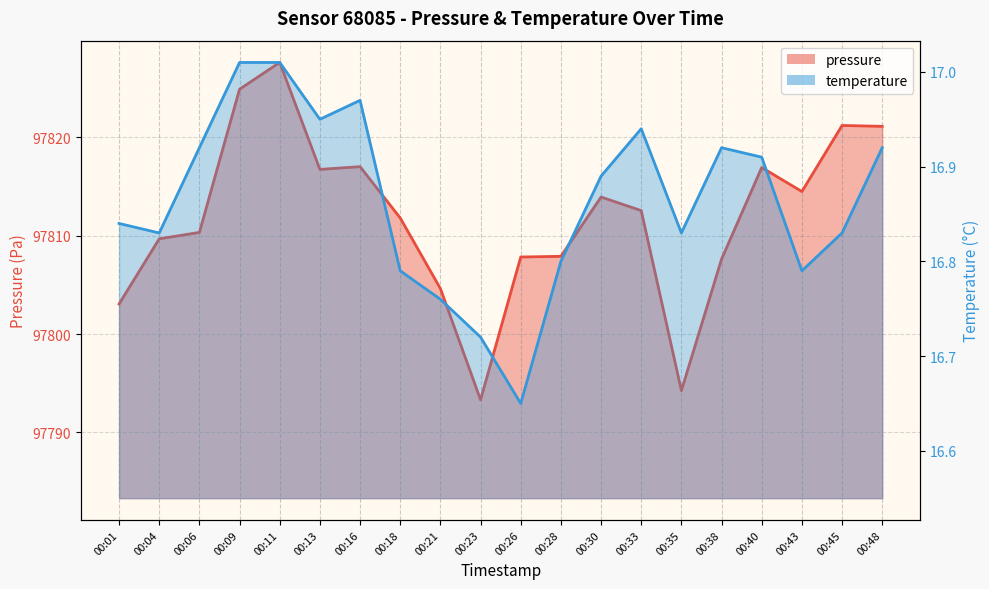

At which category does temperature reach its first local valley?

00:04